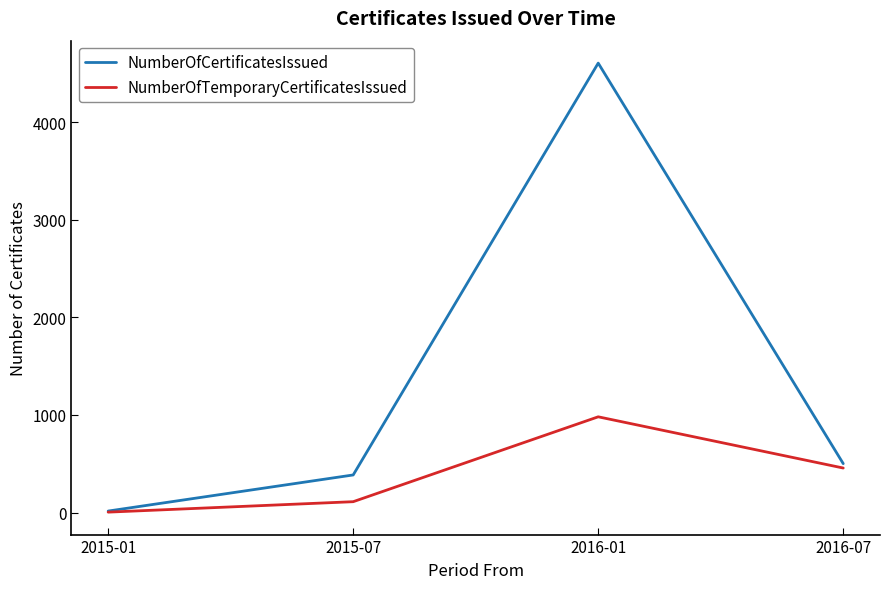

What position from the right is 2016-01?

2